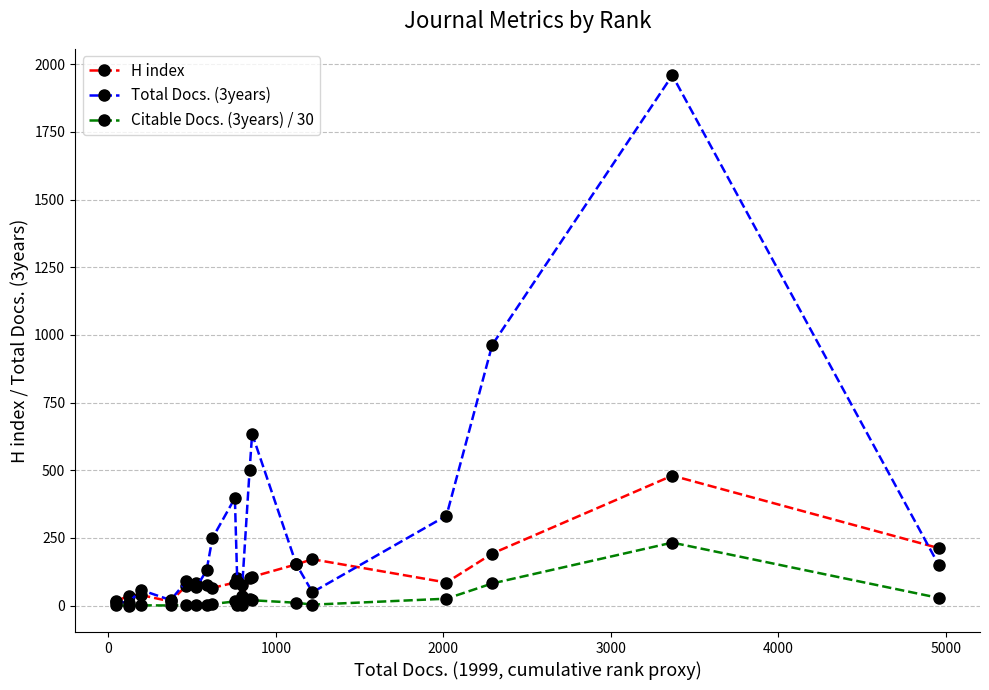

Which series has the largest range (max minus min)?

Total Docs. (3years)